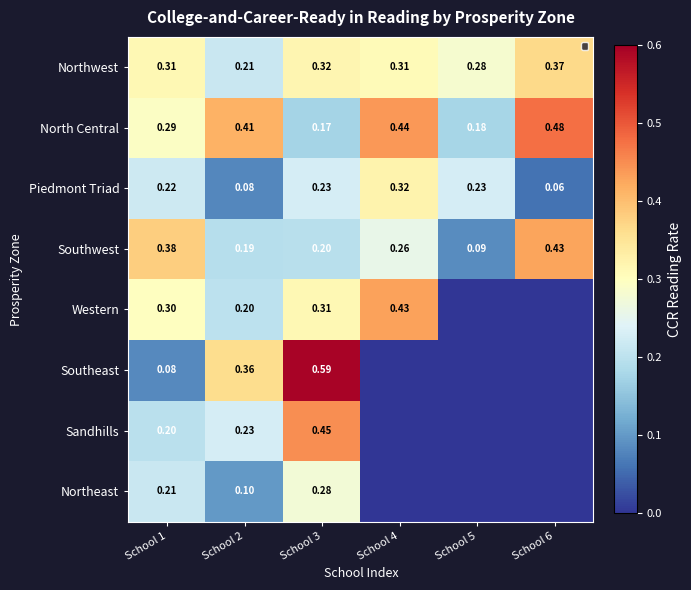

Is the value of Piedmont Triad at School 6 greater than the value of Sandhills at School 3?

No